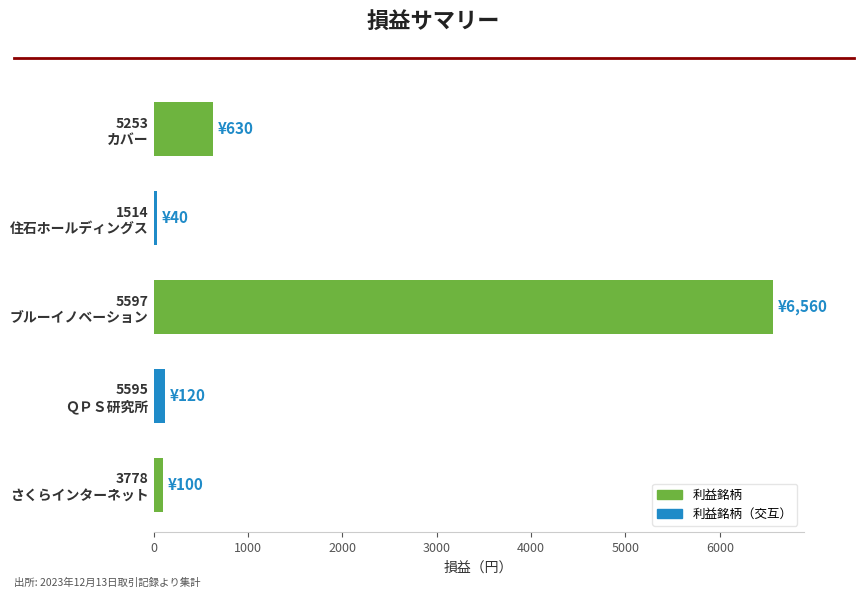

What is the greatest value displayed?

6560